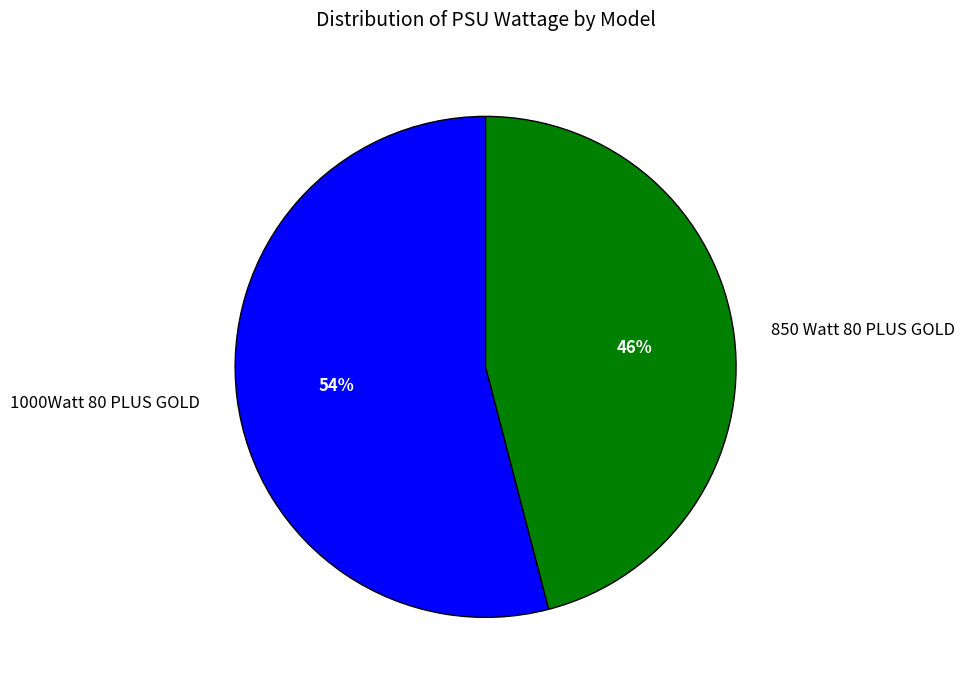

The 850 Watt 80 PLUS GOLD slice represents 46% of the pie. True or false?

True